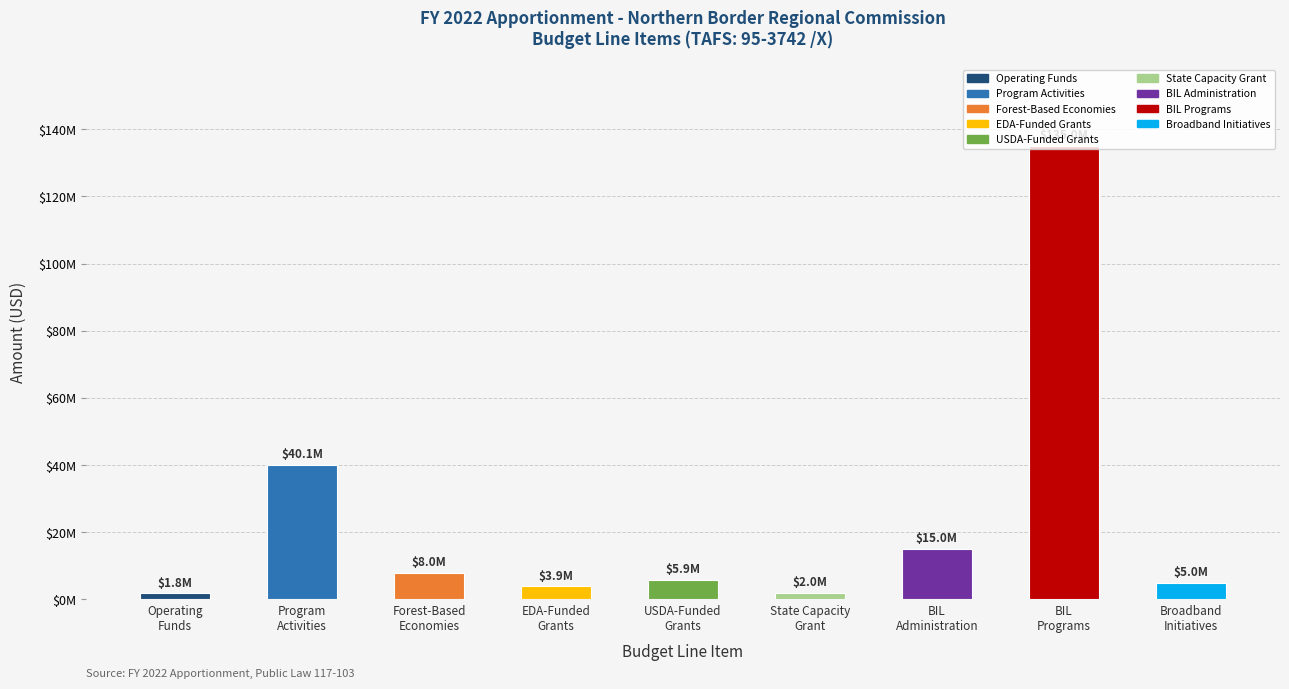

What position from the left is Program Activities?

2